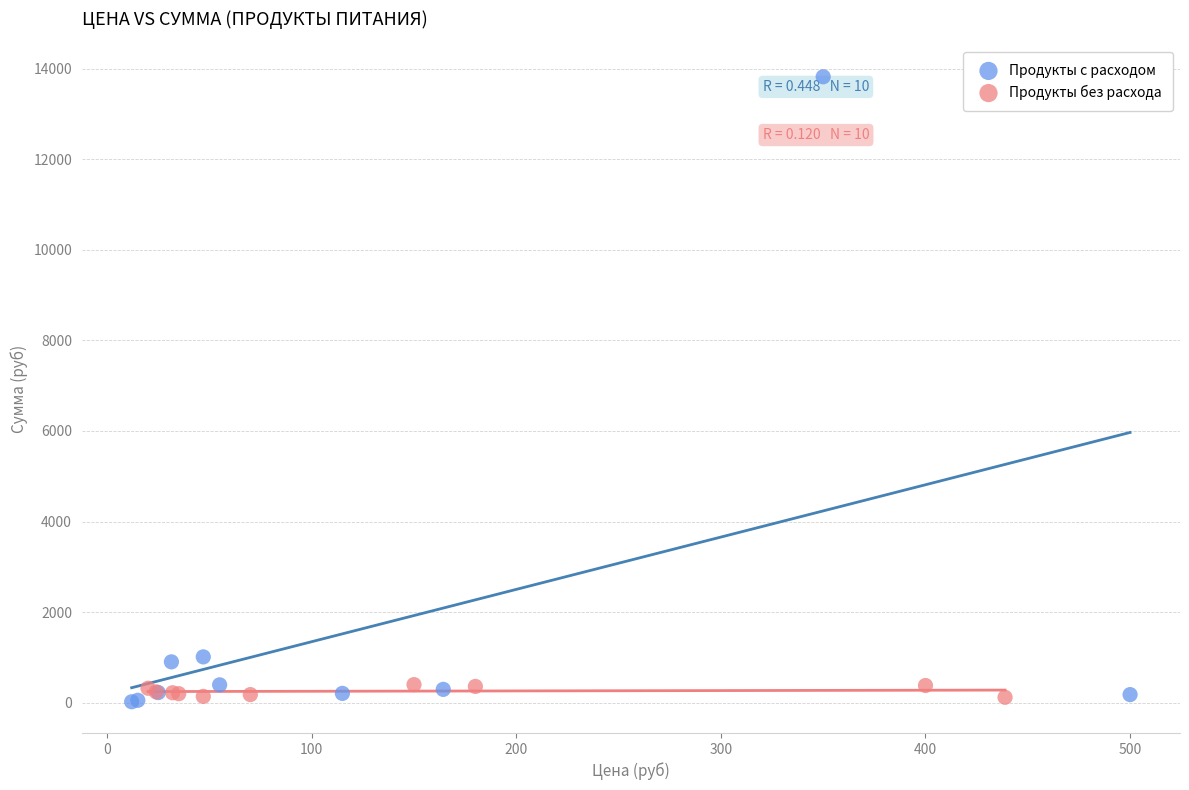

Which series has the largest Y range (max minus min)?

Продукты с расходом